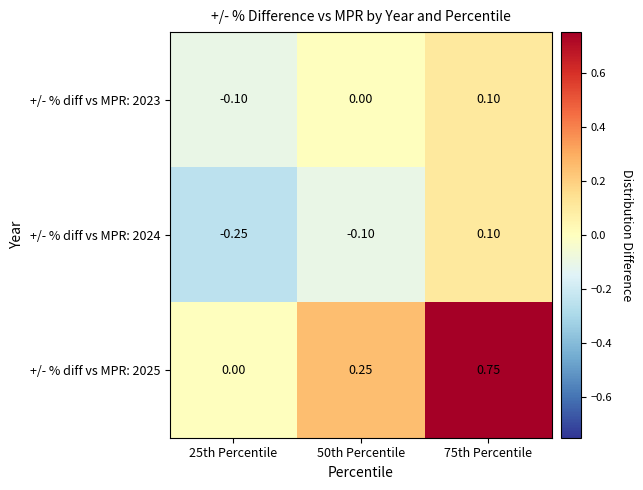

Is the value of +/- % diff vs MPR: 2025 at 50th Percentile greater than the value of +/- % diff vs MPR: 2024 at 50th Percentile?

Yes